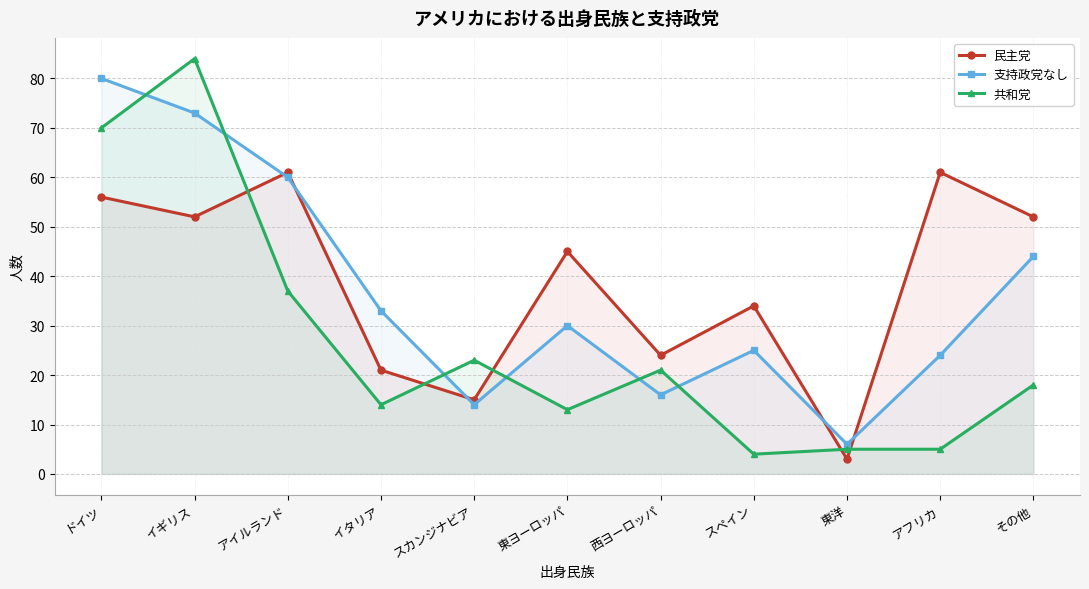

The value of 共和党 at 西ヨーロッパ is 21. True or false?

True